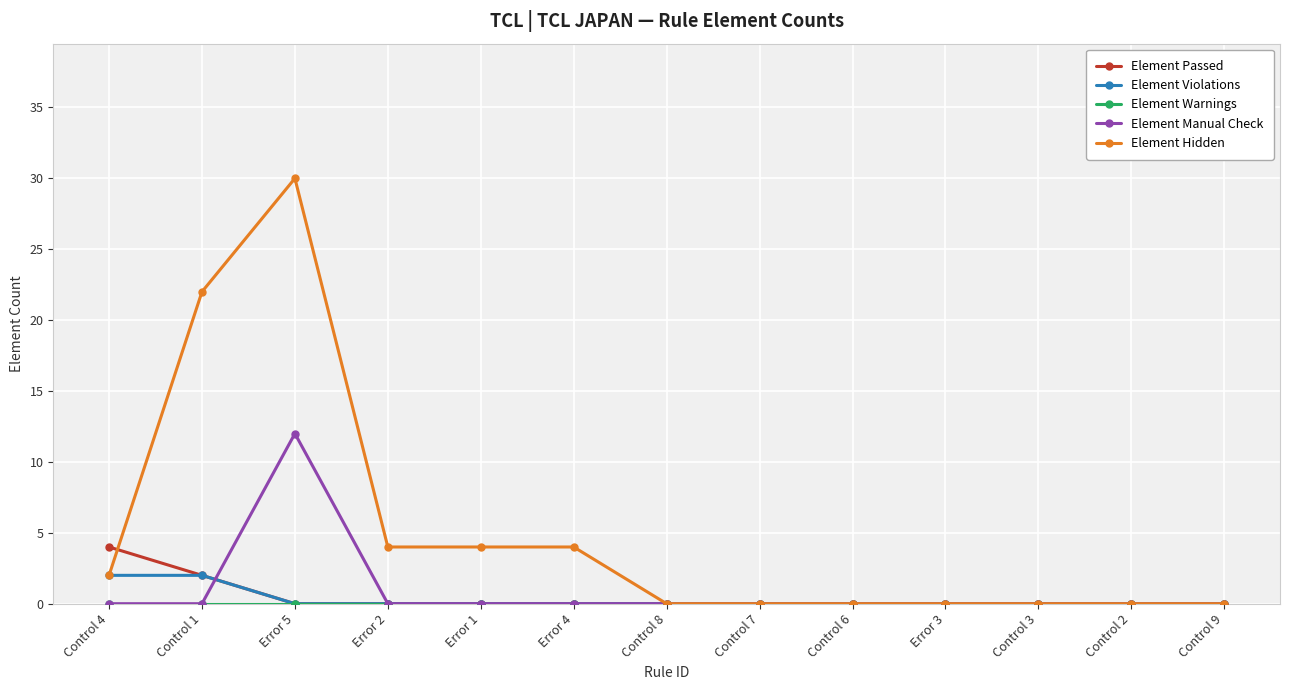

The value of Element Manual Check at Error 5 is 12. True or false?

True